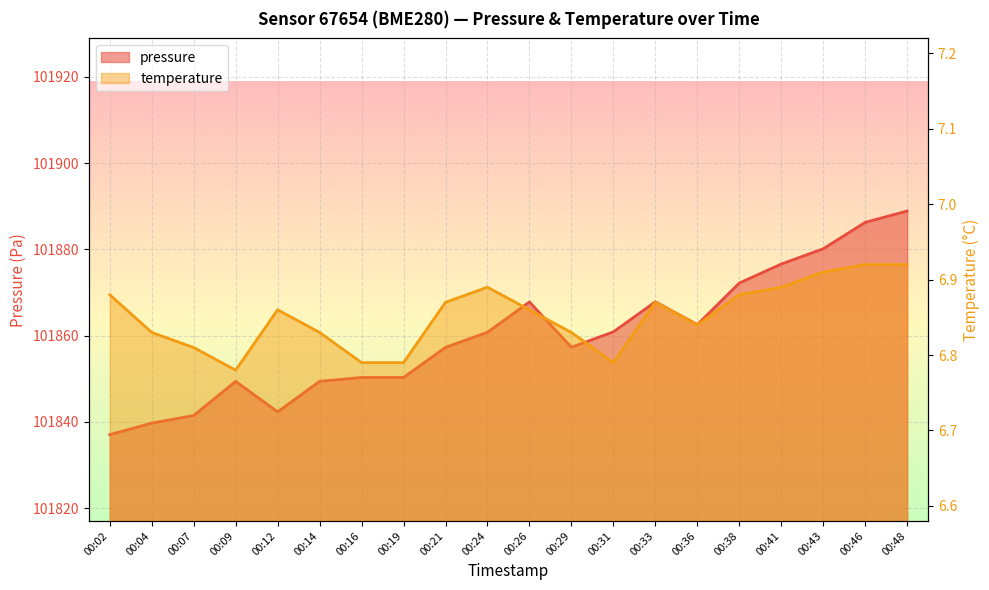

At which label does temperature reach its minimum?

00:09